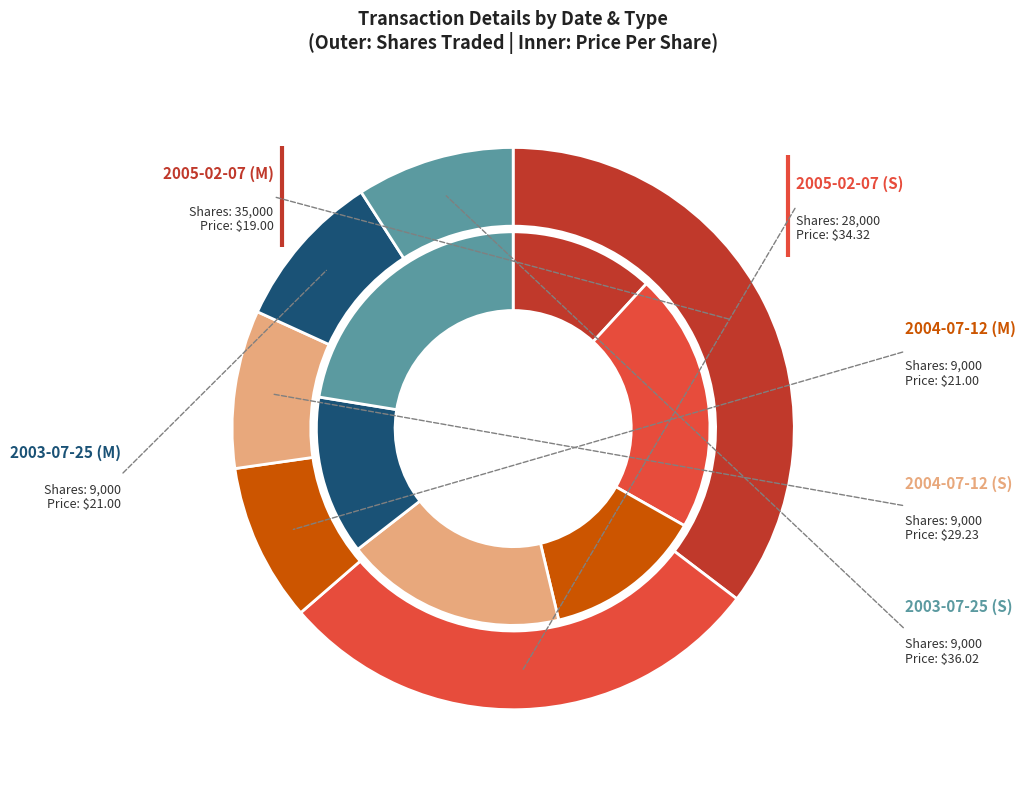

What percentage is the 2004-07-12 (S) slice, to the nearest percent?

18%